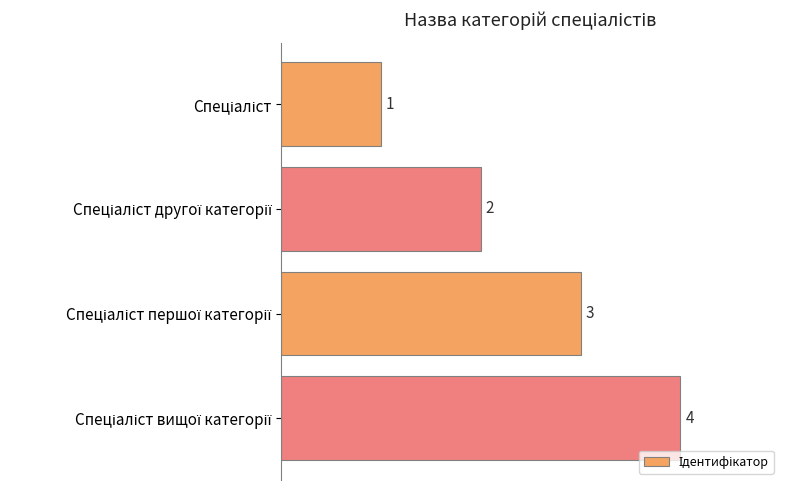

What is the maximum value shown in the chart?

4